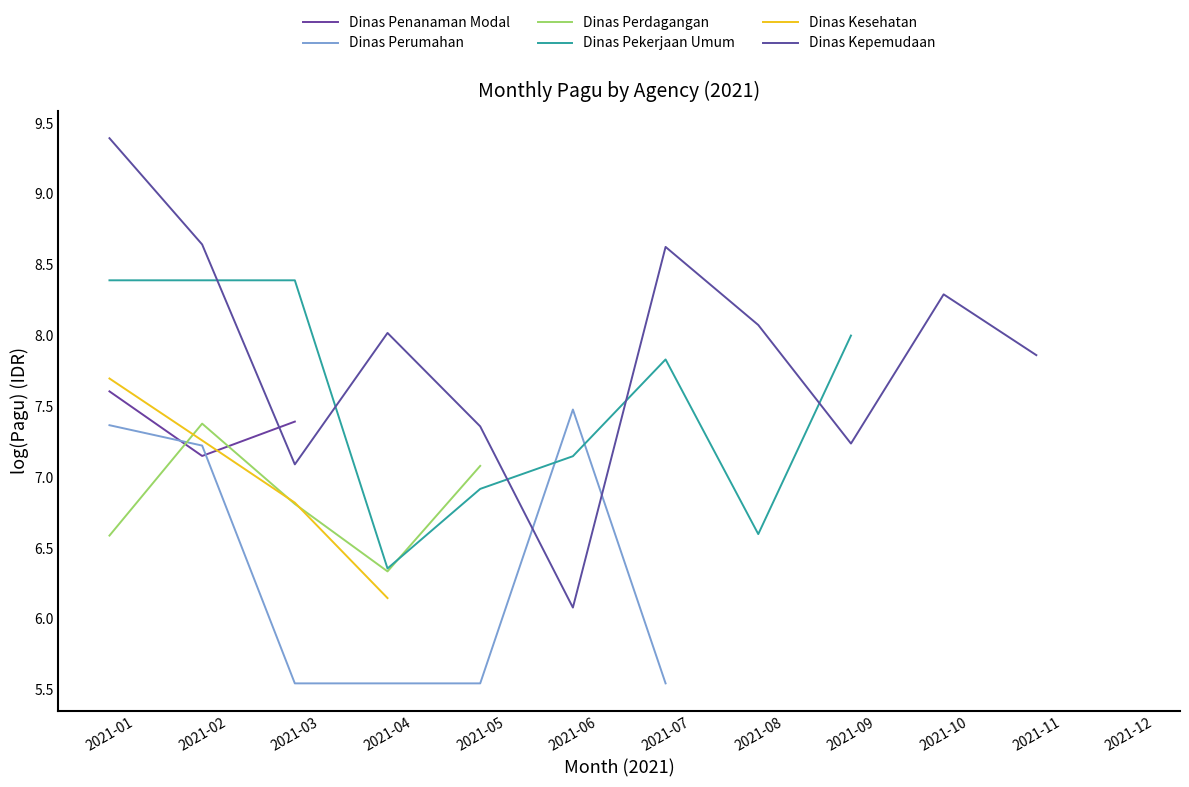

At which category is the sum across all series the highest?

2021-01